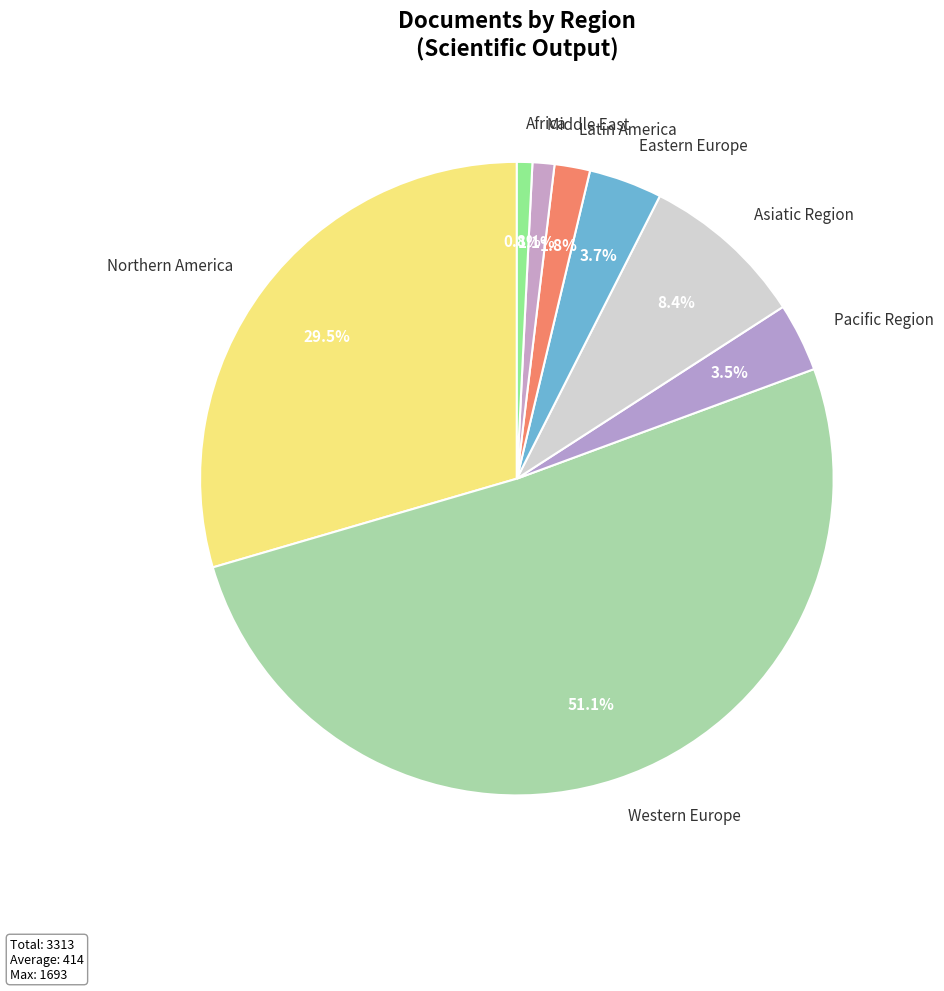

To the nearest percent, what is the average slice percentage?

12%